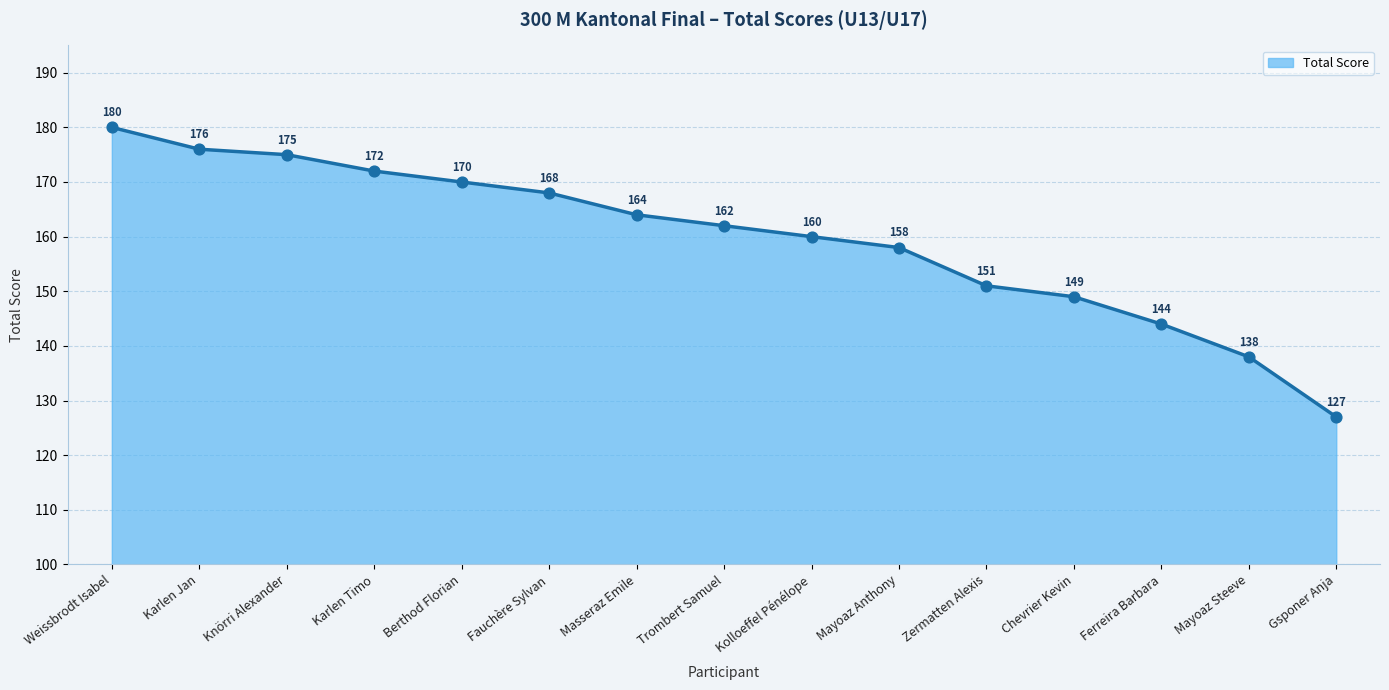

What is the ratio of the value at Zermatten Alexis to the value at Kolloeffel Pénélope?

0.9